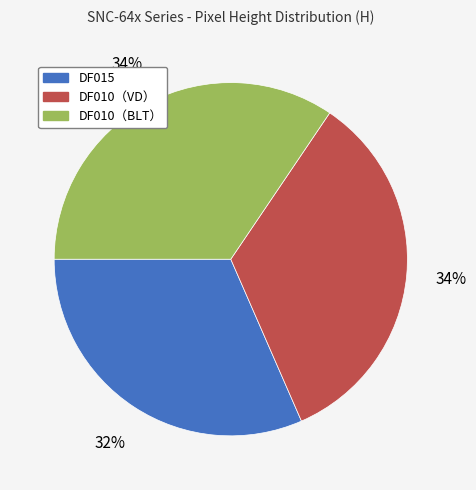

What is the ratio of the value at DF010（VD） to the value at DF015?

1.1